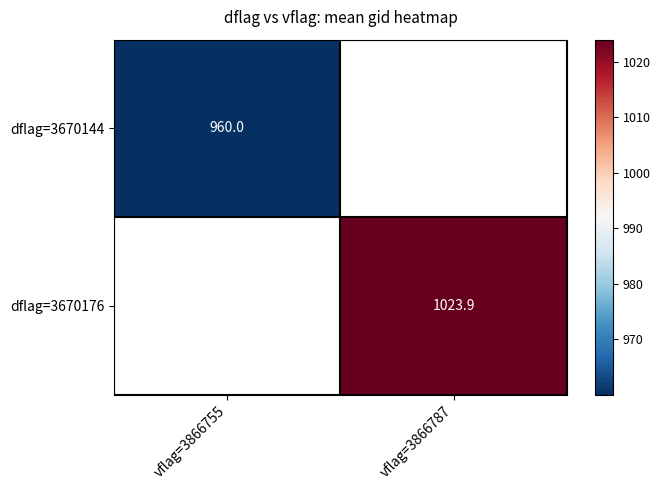

Which category has the lowest value in the dflag=3670144 series?

vflag=3866755